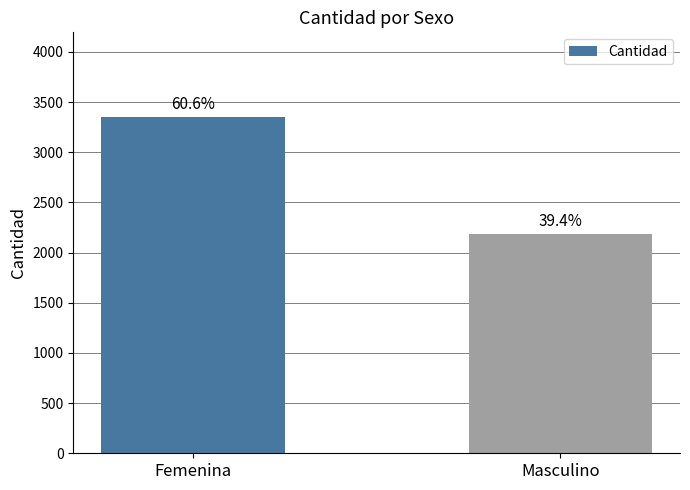

What is the maximum value shown in the chart?

3356